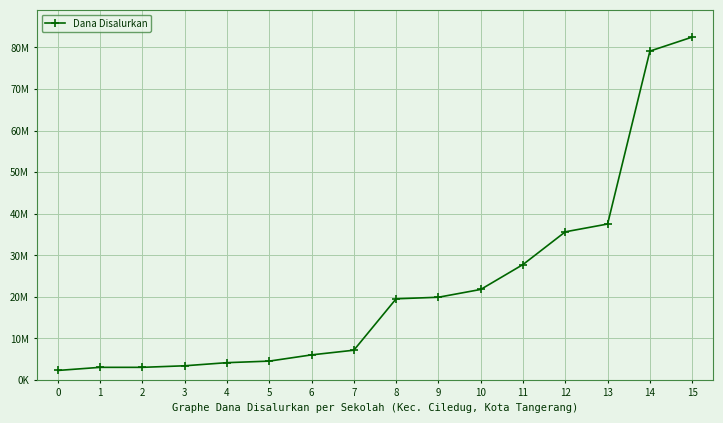

At which label is the value closest to 42375000?

13